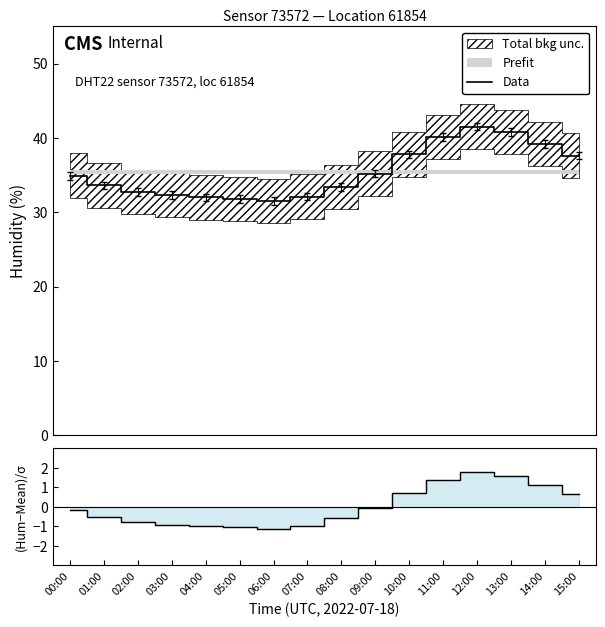

What is the value of the Data point at the 16th from the left?

37.6